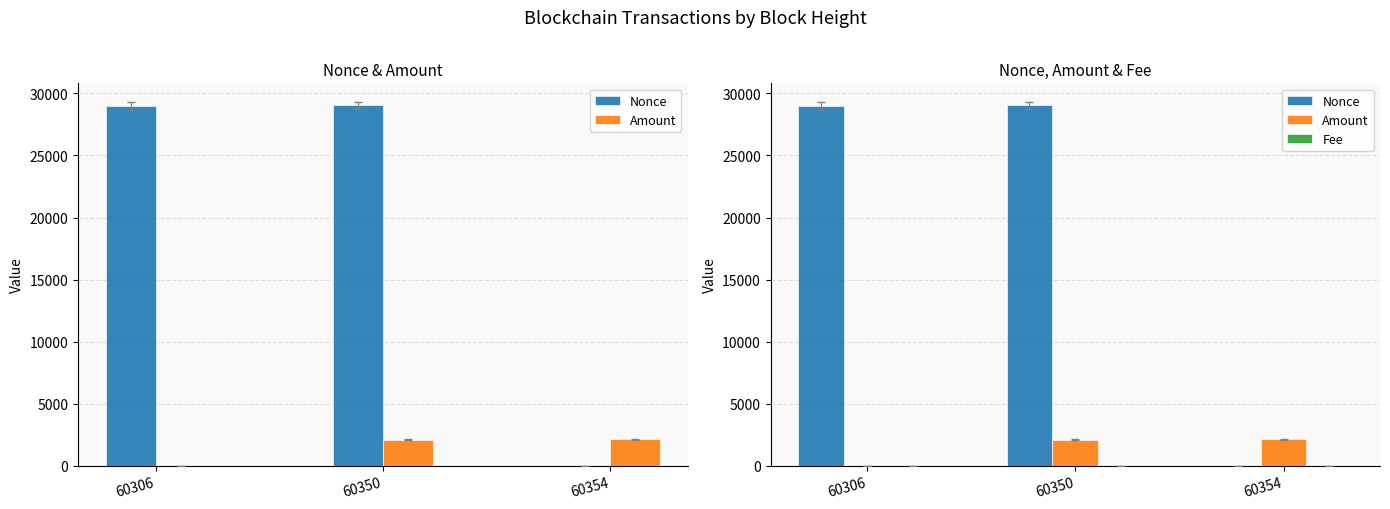

Read the Nonce value at 60350.

29053.0